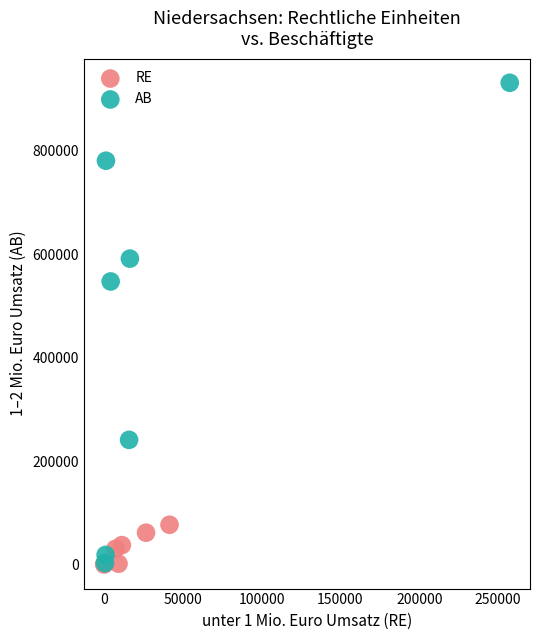

Which series has the largest Y range (max minus min)?

AB